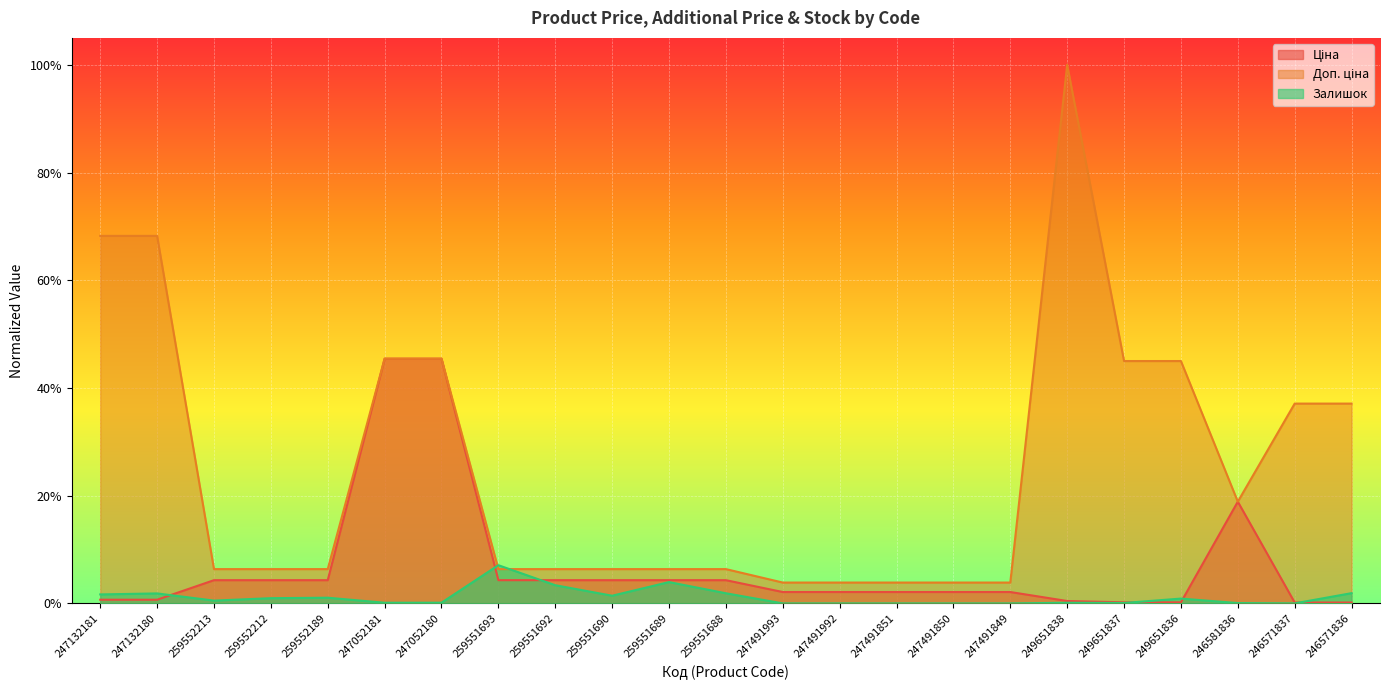

True or false: Ціна has a value of 0.5 at 247052180.

True